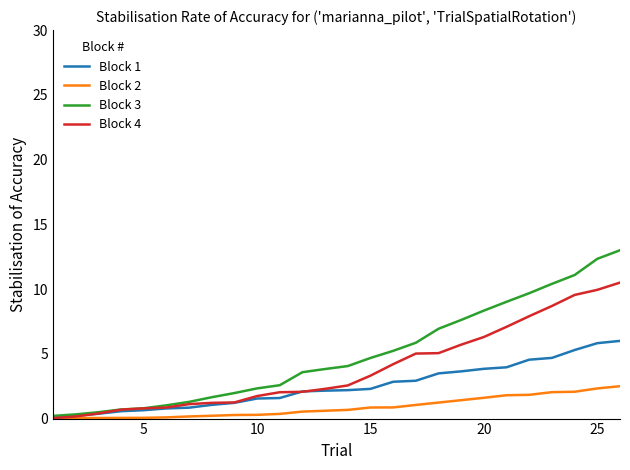

Which series has the largest range (max minus min)?

Block 3